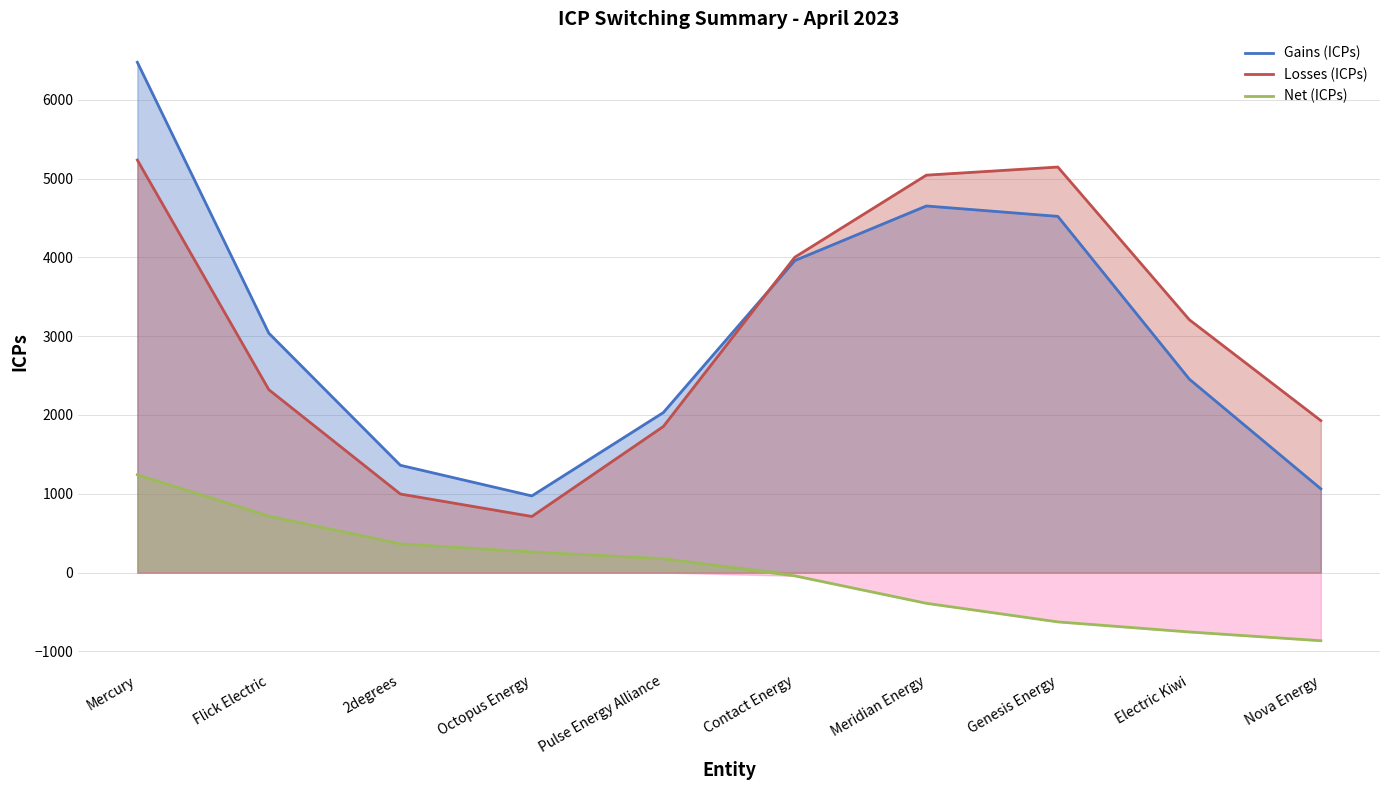

Is the value of Net (ICPs) at Genesis Energy greater than the value of Losses (ICPs) at Flick Electric?

No